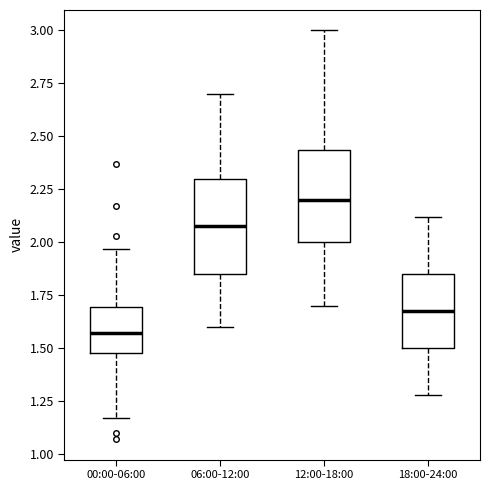

Which box has the lowest median line?

00:00-06:00